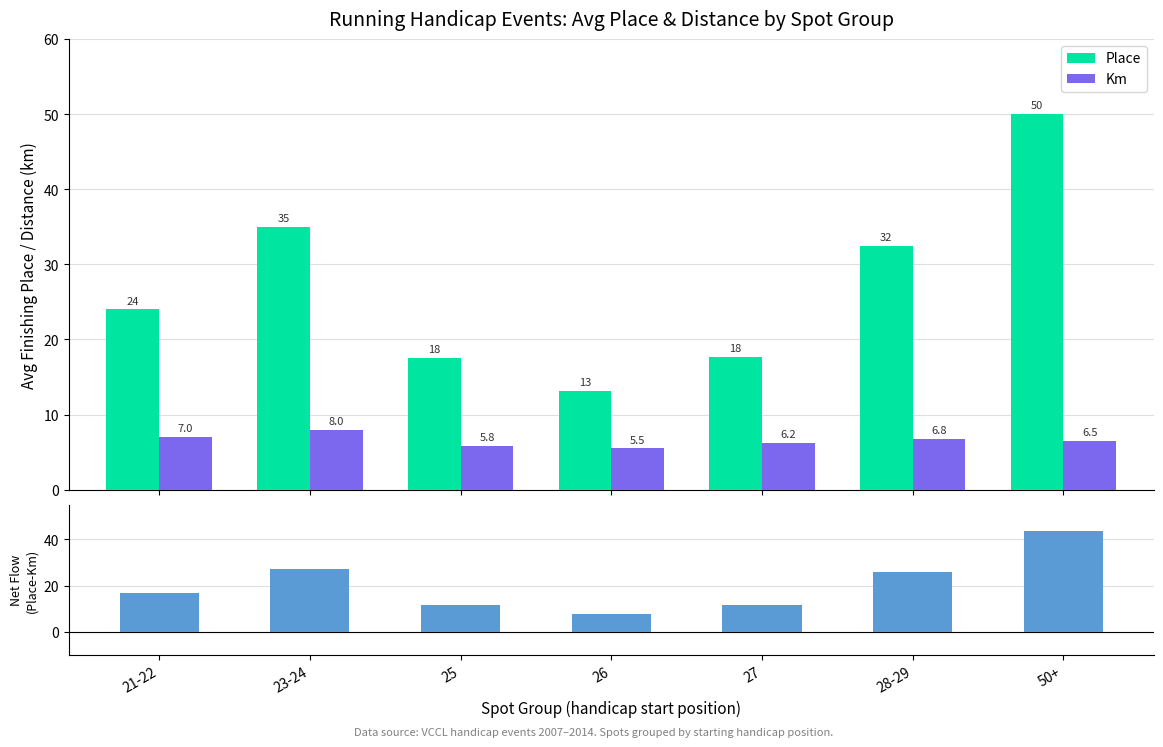

What is the highest value of the Place series?

50.0